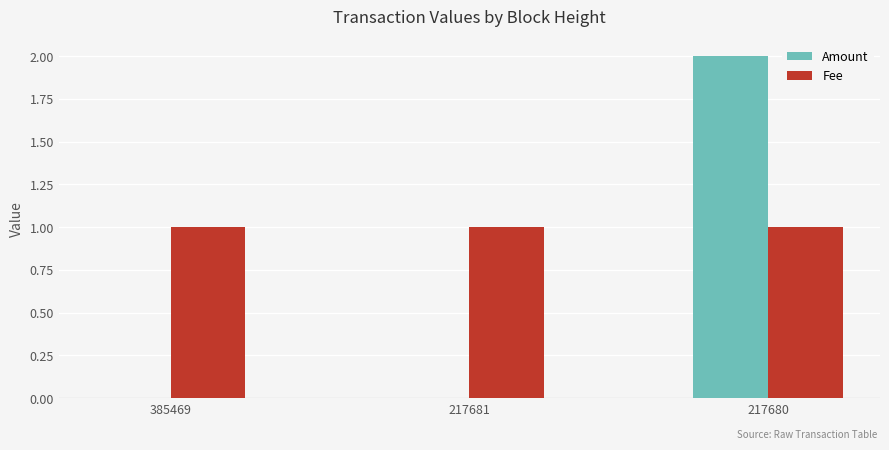

What is the total value across all series at 217680?

3